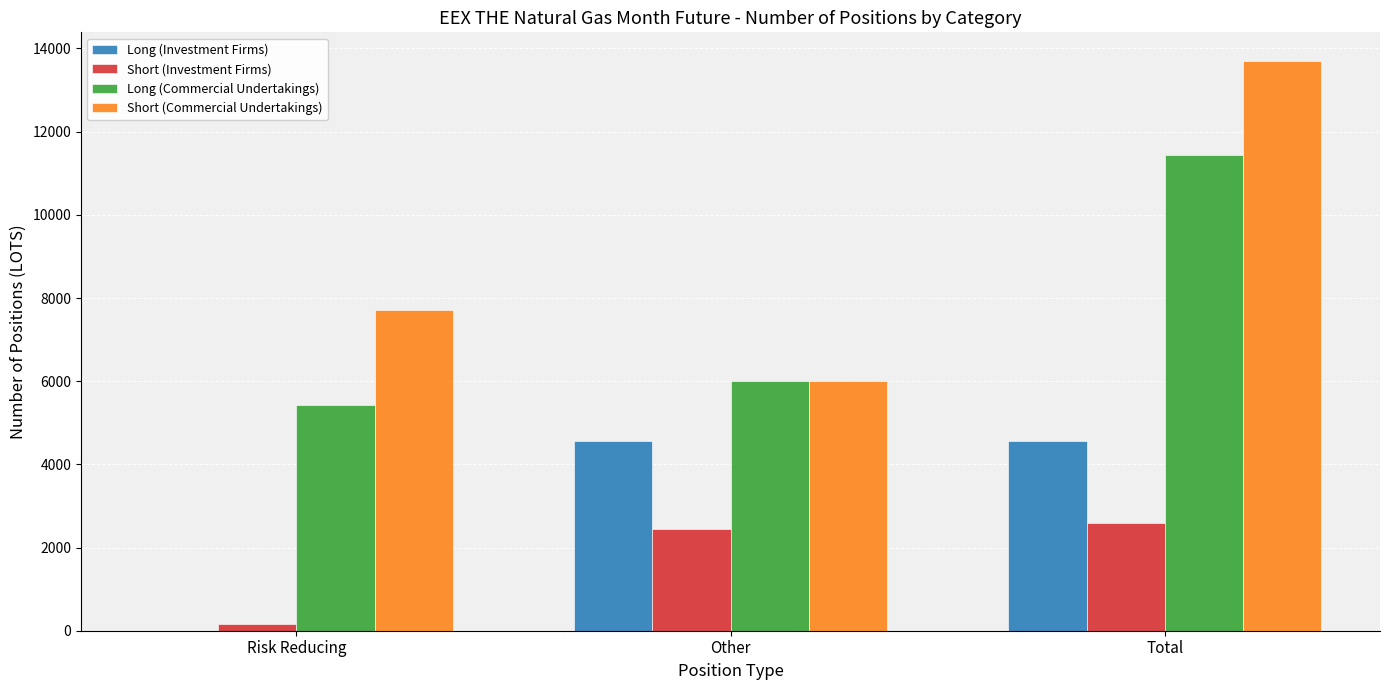

At which label is Short (Investment Firms) closest to 1380?

Other